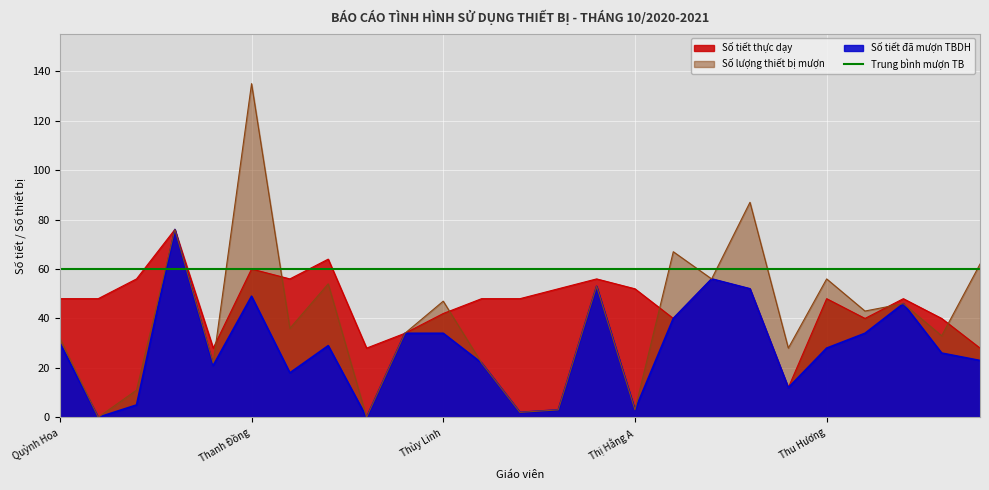

Reading left to right, extract all data points from this chart.

Số tiết thực dạy: Quỳnh Hoa=48	Hữu Sơn=48	Ngọc Phượng=56	Thị Vân=76	Thu Huyền=28	Thanh Đồng=60	Kiều Trang=56	Thị Huệ=64	Thị Huyền=28	Thị Yến=34	Thùy Linh=42	Thị Luyến=48	Thanh Huyền=48	Hà Thanh=52	Thị Hà=56	Thị Hằng A=52	Thị Hằng B=40	Ngọc Nghiêm=56	Mỹ Trang=52	Hồng Hạnh=12	Thu Hương=48	Hồng Yến=40	Hải Dương=48	Thị Nga=40	Thị Tâm=28
Số tiết đã mượn TBDH: Quỳnh Hoa=30	Hữu Sơn=0	Ngọc Phượng=5	Thị Vân=76	Thu Huyền=21	Thanh Đồng=49	Kiều Trang=18	Thị Huệ=29	Thị Huyền=0	Thị Yến=34	Thùy Linh=34	Thị Luyến=22	Thanh Huyền=2	Hà Thanh=3	Thị Hà=53	Thị Hằng A=3	Thị Hằng B=40	Ngọc Nghiêm=56	Mỹ Trang=52	Hồng Hạnh=12	Thu Hương=28	Hồng Yến=34	Hải Dương=46	Thị Nga=26	Thị Tâm=23
Số lượng thiết bị mượn: Quỳnh Hoa=32	Hữu Sơn=0	Ngọc Phượng=11	Thị Vân=76	Thu Huyền=22	Thanh Đồng=135	Kiều Trang=36	Thị Huệ=54	Thị Huyền=0	Thị Yến=34	Thùy Linh=47	Thị Luyến=22	Thanh Huyền=2	Hà Thanh=3	Thị Hà=53	Thị Hằng A=3	Thị Hằng B=67	Ngọc Nghiêm=56	Mỹ Trang=87	Hồng Hạnh=28	Thu Hương=56	Hồng Yến=43	Hải Dương=46	Thị Nga=33	Thị Tâm=62